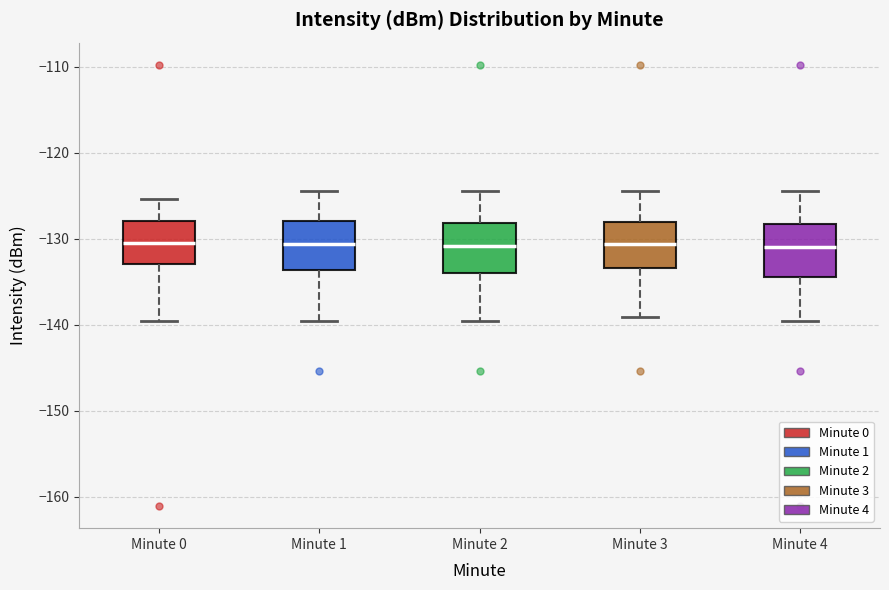

Reading left to right, transcribe this box plot: for each box, give where its median line is, the range the box spans, and where its two whiskers end, as read against the y-axis. The values are not printed on the chart, so give them approximately, as read against the axis.

Minute 0: median -130, box -133 to -128, whiskers -140 to -125
Minute 1: median -131, box -134 to -128, whiskers -140 to -124
Minute 2: median -131, box -134 to -128, whiskers -140 to -124
Minute 3: median -131, box -133 to -128, whiskers -139 to -124
Minute 4: median -131, box -134 to -128, whiskers -140 to -124